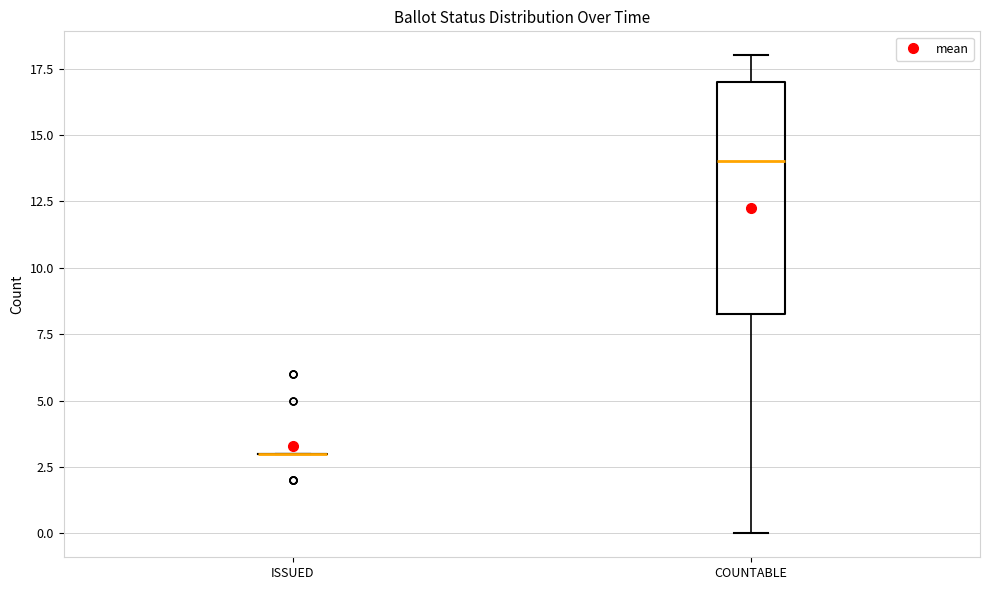

Reading left to right, transcribe this box plot: for each box, give where its median line is, the range the box spans, and where its two whiskers end, as read against the y-axis. The values are not printed on the chart, so give them approximately, as read against the axis.

ISSUED: box collapsed to a line at 3.0, whiskers 3.0 to 3.0
COUNTABLE: median 14.0, box 8.5 to 17.0, whiskers 0.0 to 18.0